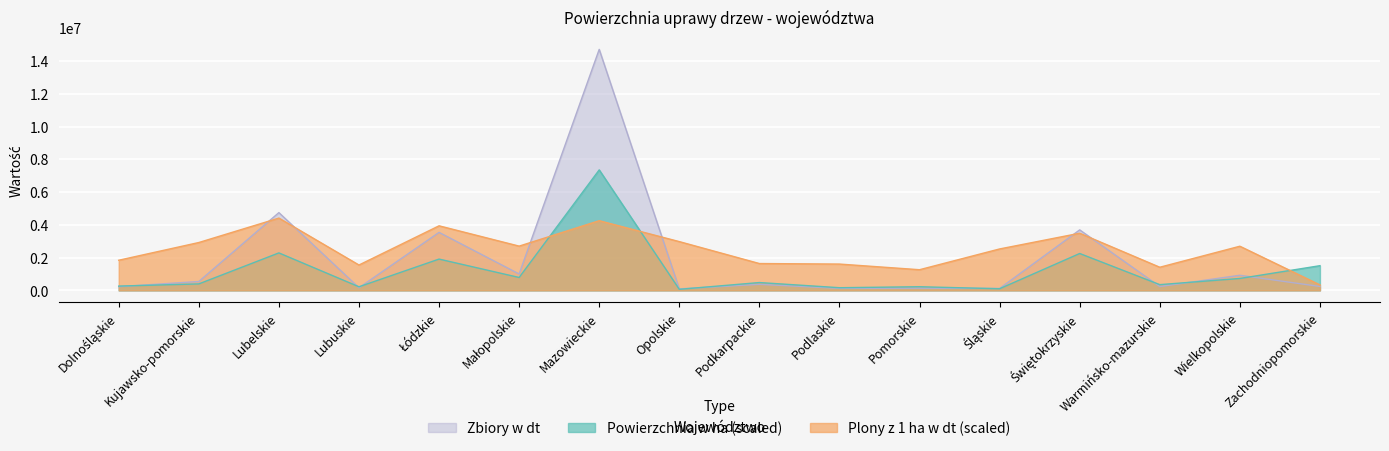

List the series in order of their overall mean, highest first.

Plony z 1 ha w dt (scaled), Zbiory w dt, Powierzchnia w ha (scaled)